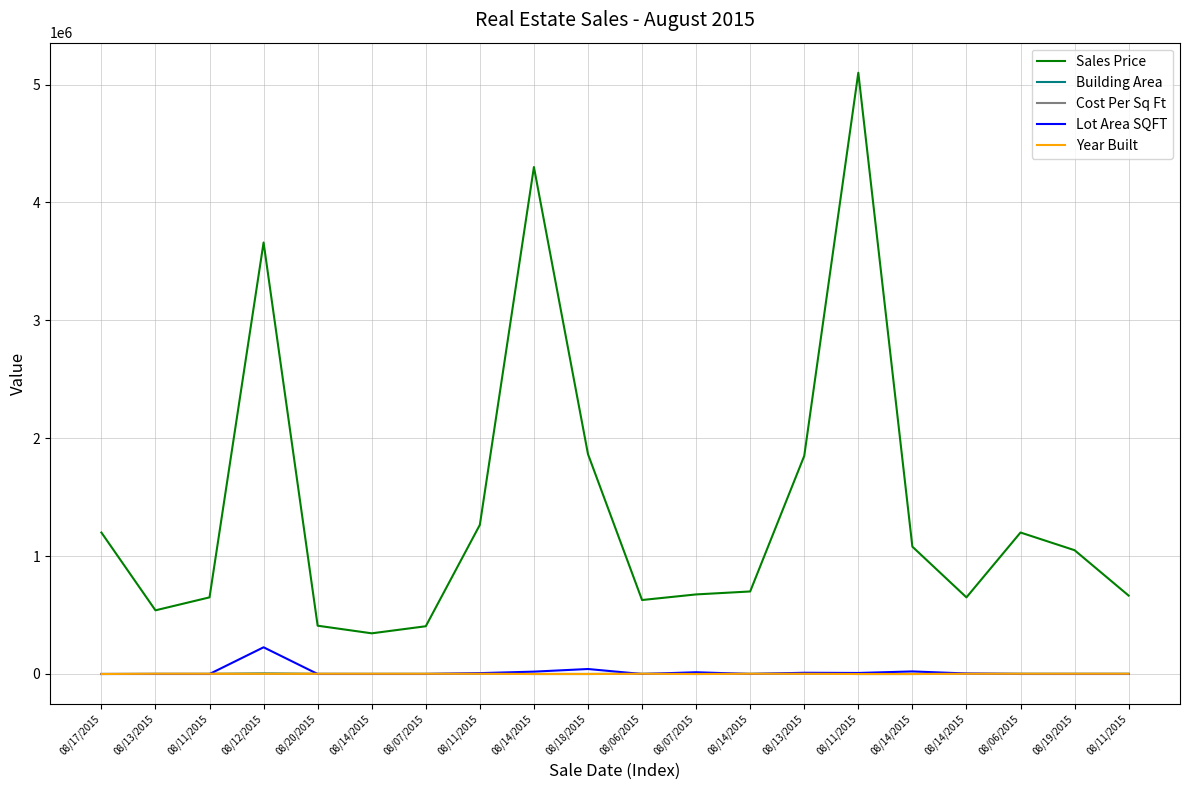

What is the label of the 18th point from the left?

08/06/2015